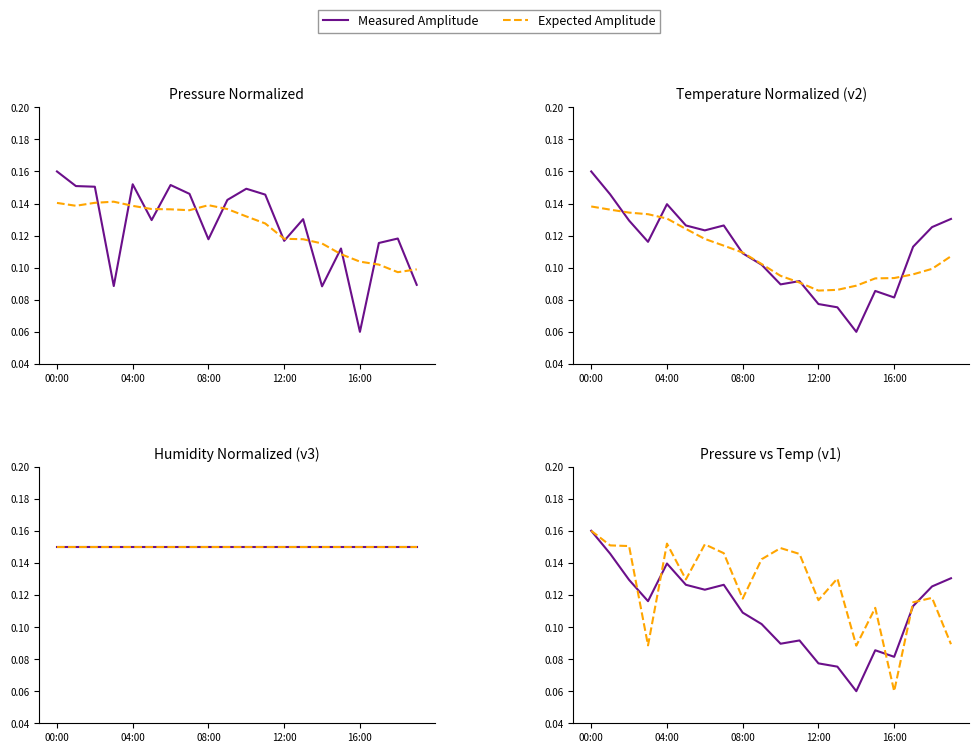

Which series ends up on top after the final intersection of Expected Amplitude and Measured Amplitude?

Measured Amplitude